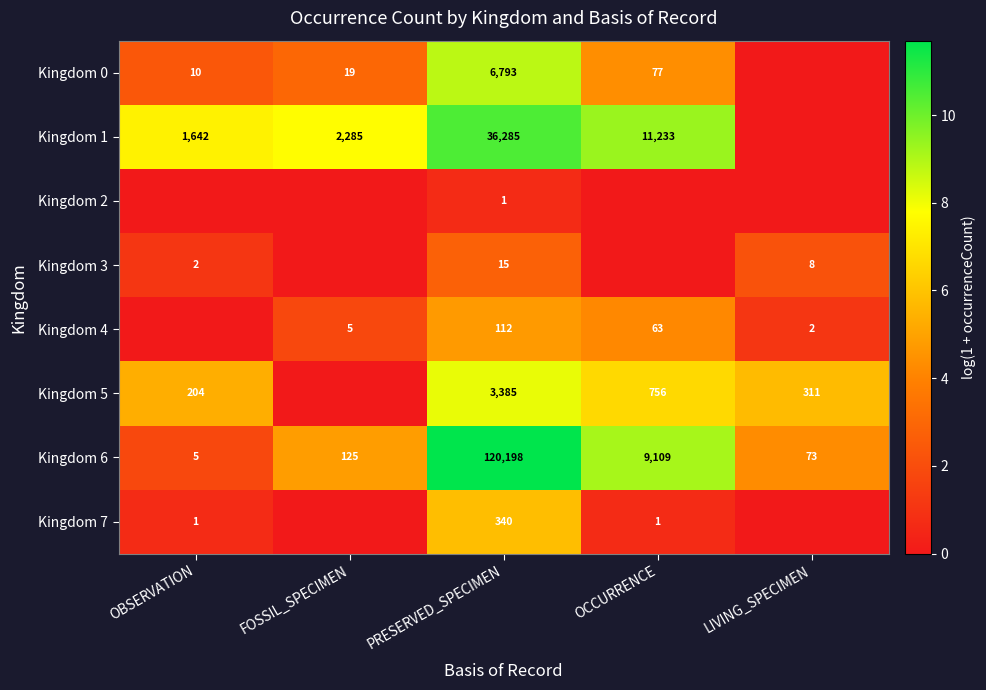

Rank the series at PRESERVED_SPECIMEN from highest to lowest value.

Kingdom 6, Kingdom 1, Kingdom 0, Kingdom 5, Kingdom 7, Kingdom 4, Kingdom 3, Kingdom 2